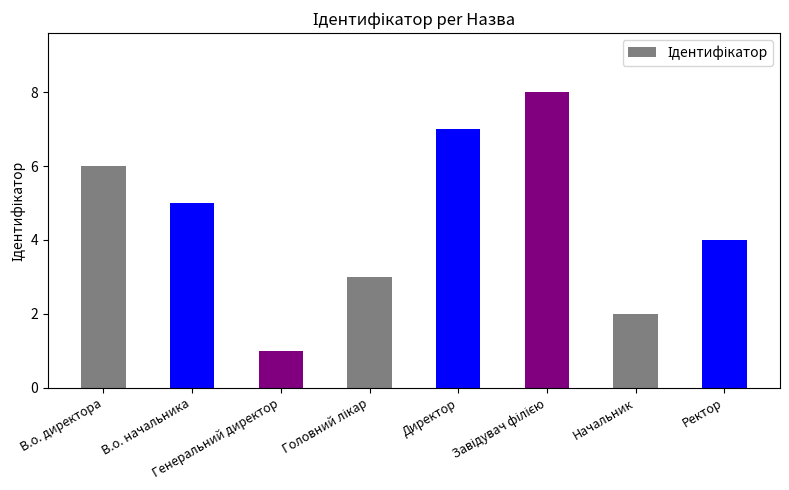

What is the sum of the values at Ректор and Генеральний директор?

5